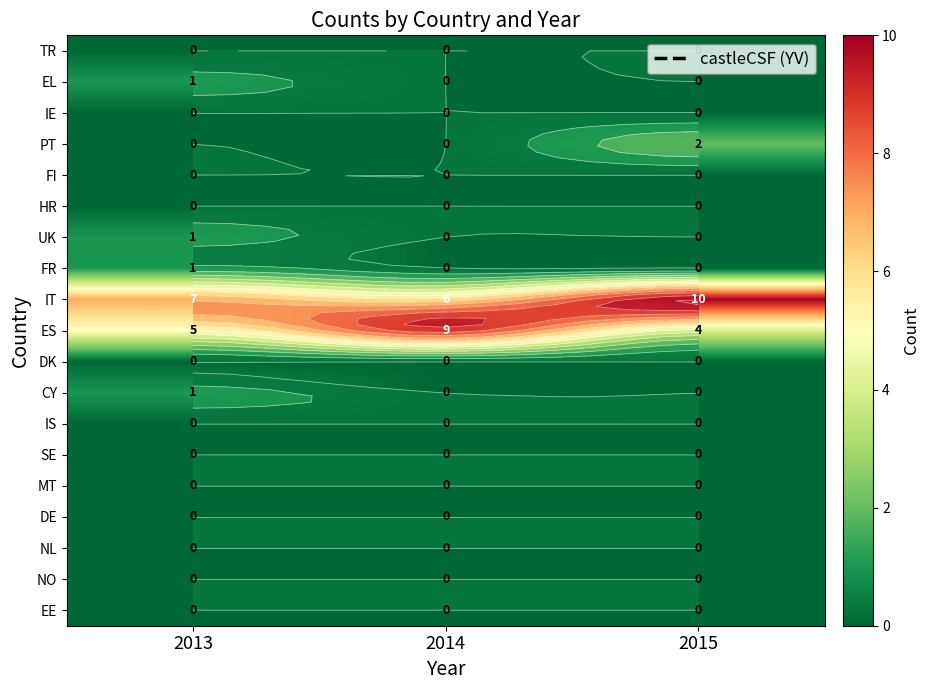

Rank the series by their maximum value, from highest to lowest.

IT, ES, PT, EL, UK, FR, CY, TR, IE, FI, HR, DK, IS, SE, MT, DE, NL, NO, EE